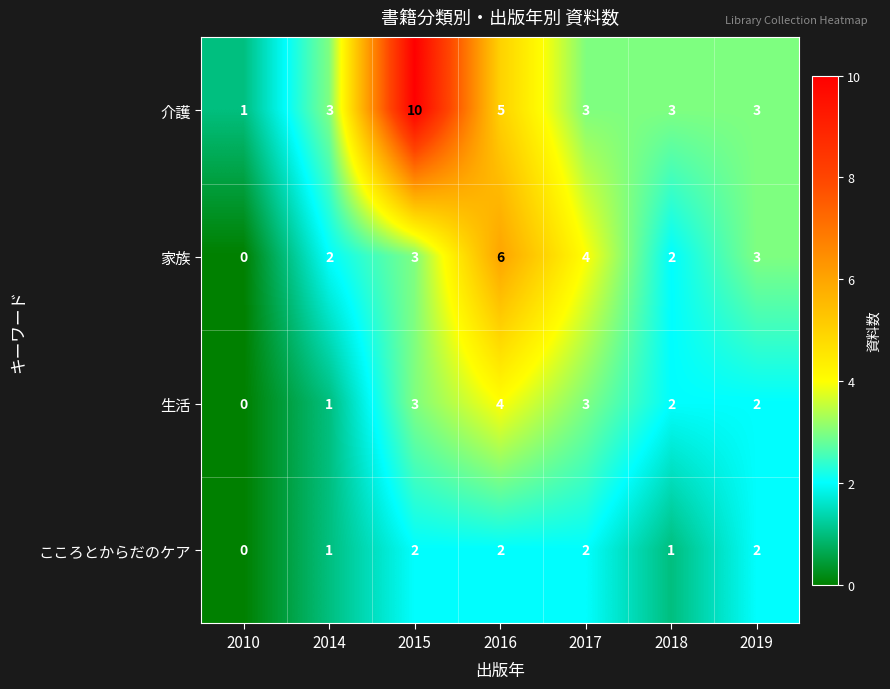

Reading left to right, extract all data points from this chart.

介護: 1	3	10	5	3	3	3
家族: 0	2	3	6	4	2	3
生活: 0	1	3	4	3	2	2
こころとからだのケア: 0	1	2	2	2	1	2